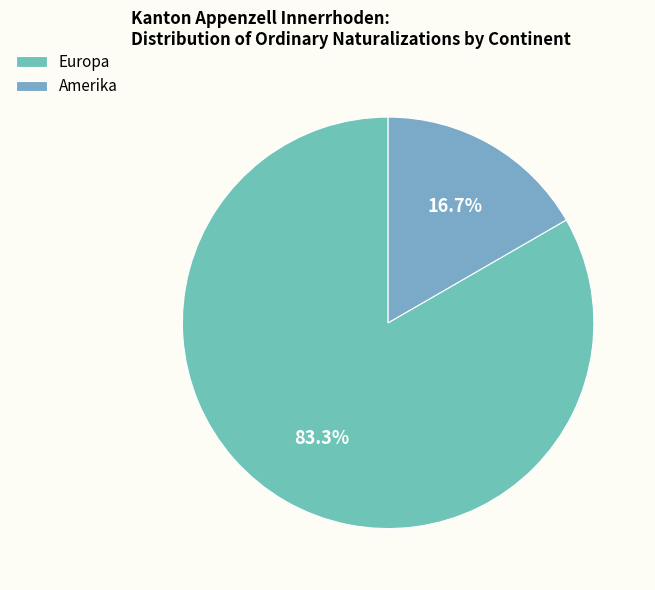

Combined, what portion of the pie is Amerika and Europa?

100.0%